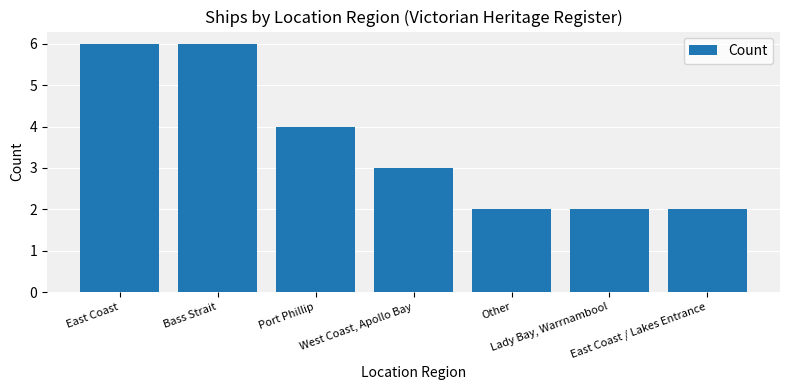

Reading right to left, transcribe all the data shown in this chart.

East Coast / Lakes Entrance=2	Lady Bay, Warrnambool=2	Other=2	West Coast, Apollo Bay=3	Port Phillip=4	Bass Strait=6	East Coast=6